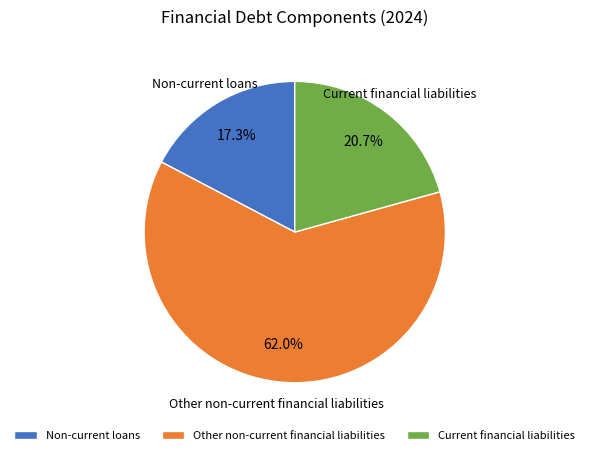

Does any single category account for the majority?

Yes